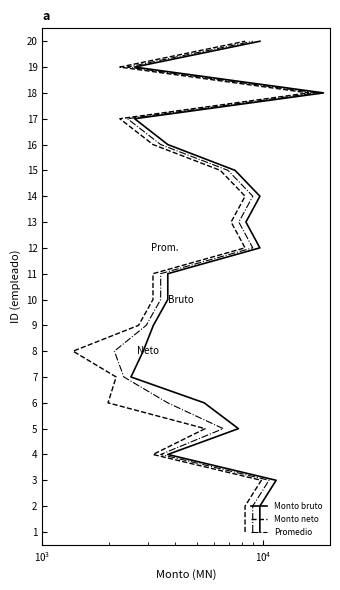

True or false: Monto neto and Promedio cross at least once.

False